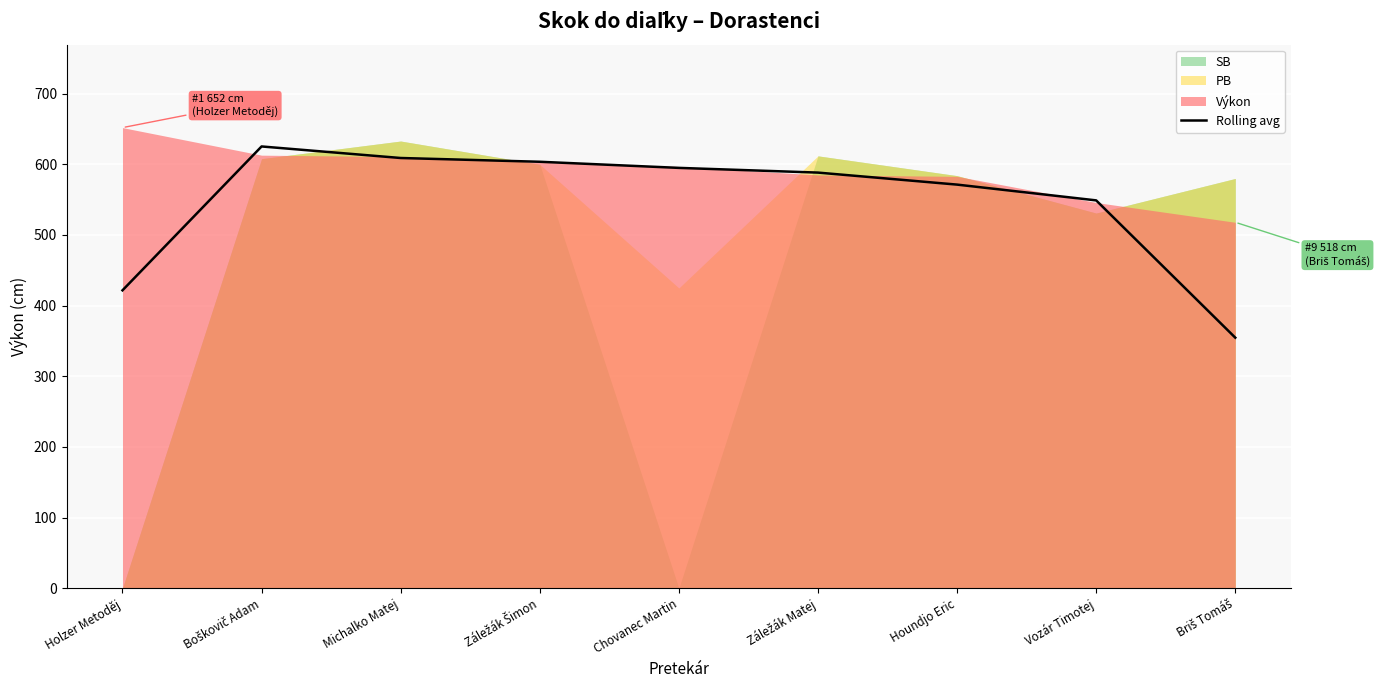

True or false: Rolling avg has a value of 571.3 at Houndjo Eric.

True